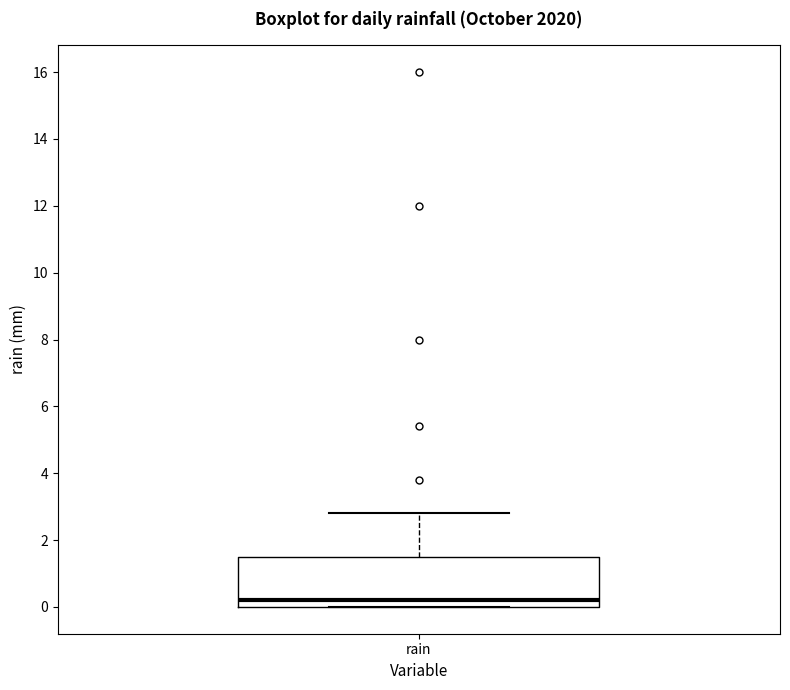

Where does the upper whisker of the box for rain end on the y-axis? The values are not printed on the chart, so give them approximately, as read against the axis.

2.8